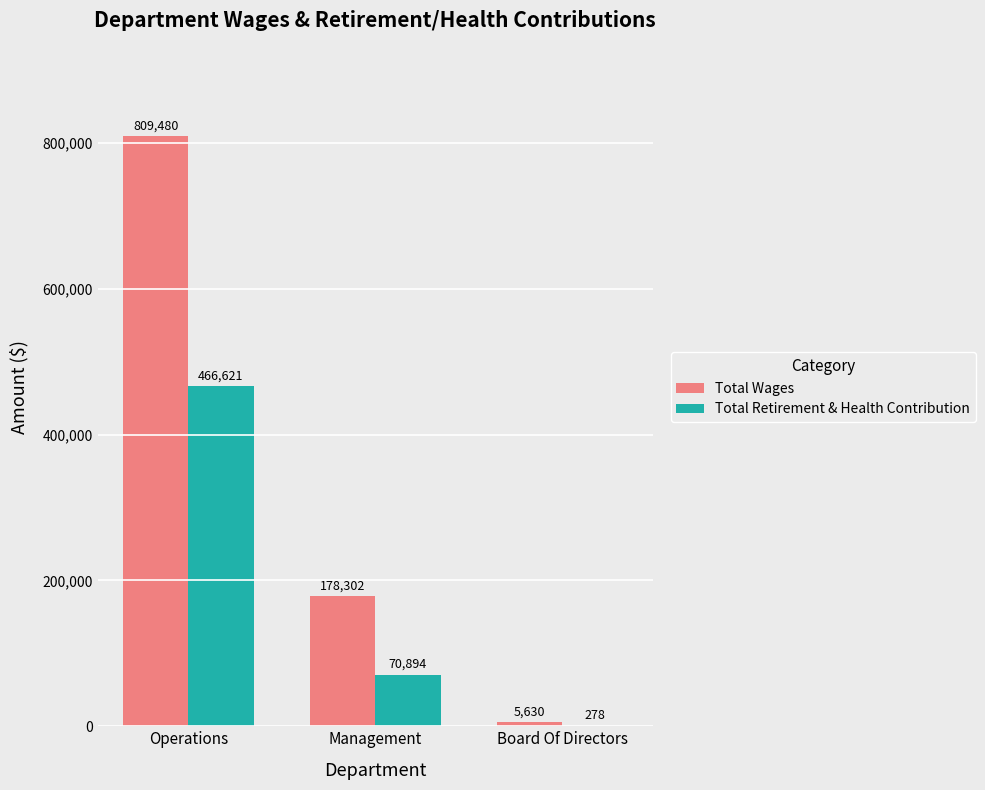

Reading left to right, transcribe all the data shown in this chart.

Total Wages: Operations=809480	Management=178302	Board Of Directors=5630
Total Retirement & Health Contribution: Operations=466621	Management=70894	Board Of Directors=278